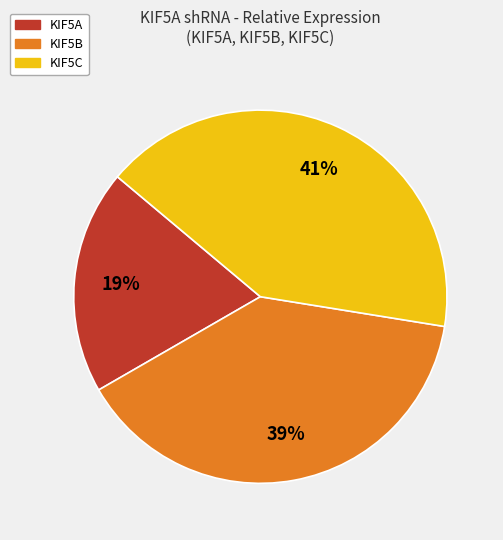

True or false: KIF5C accounts for 41% of the total.

True